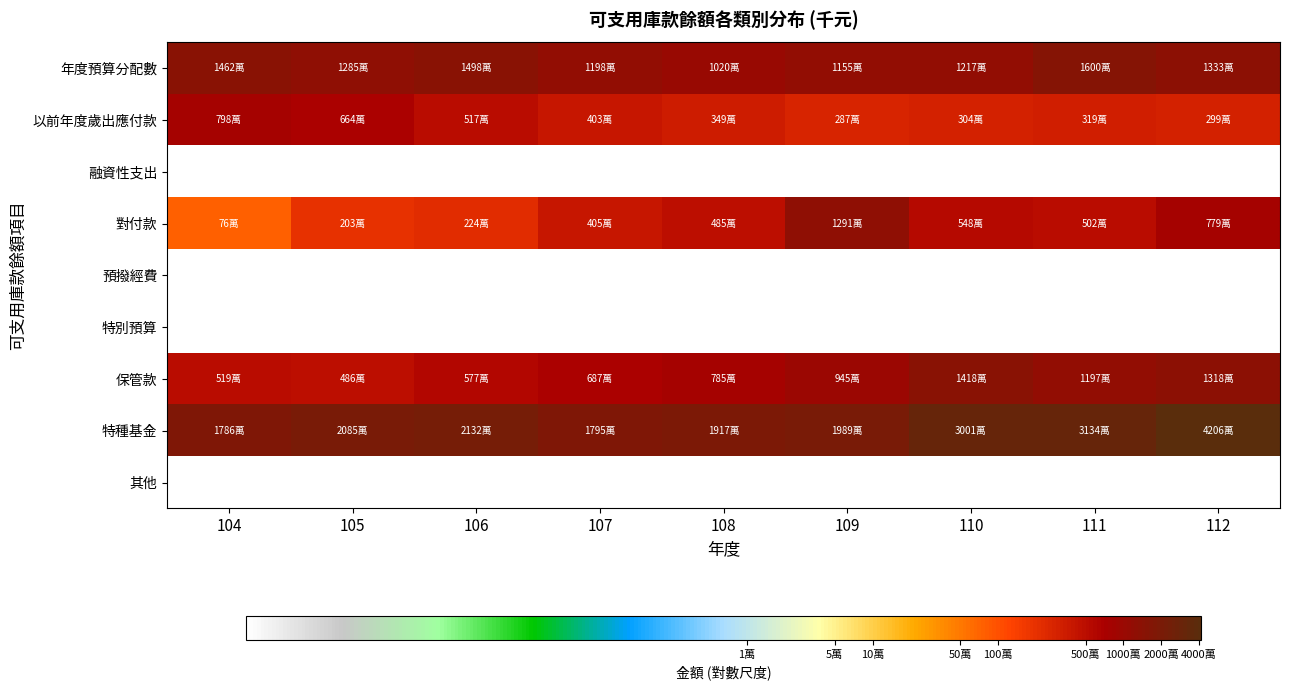

At which category is the sum across all series the highest?

112